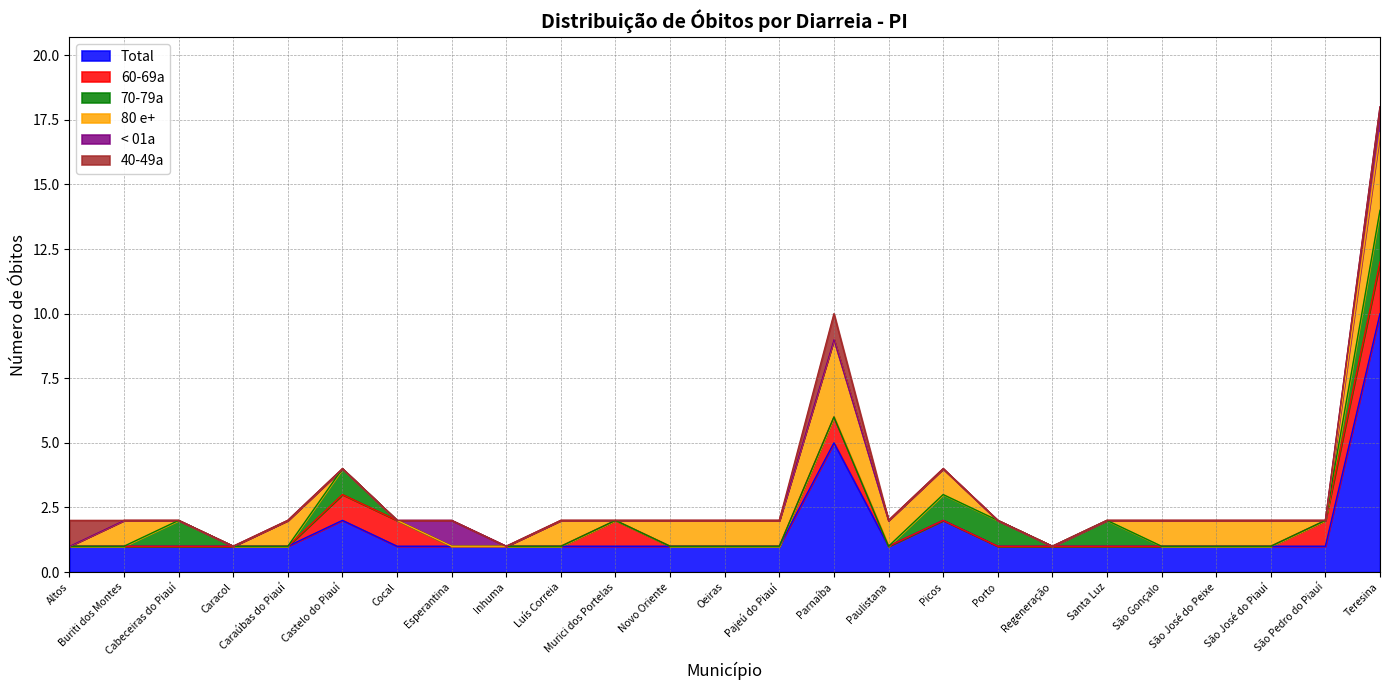

True or false: 40-49a has a value of 0 at Esperantina.

True